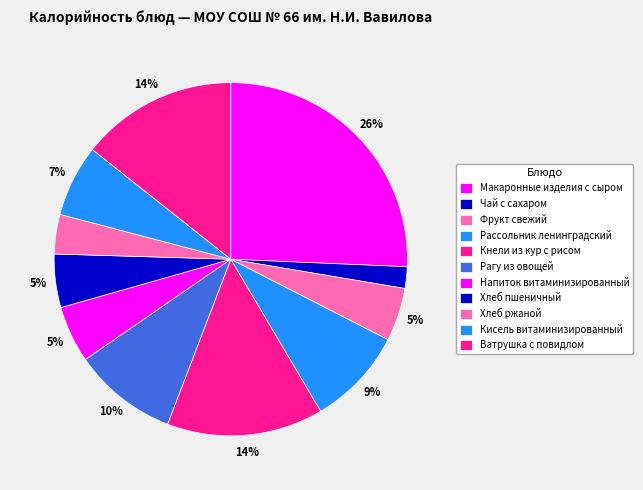

What percentage is the Кисель витаминизированный slice, to the nearest percent?

7%